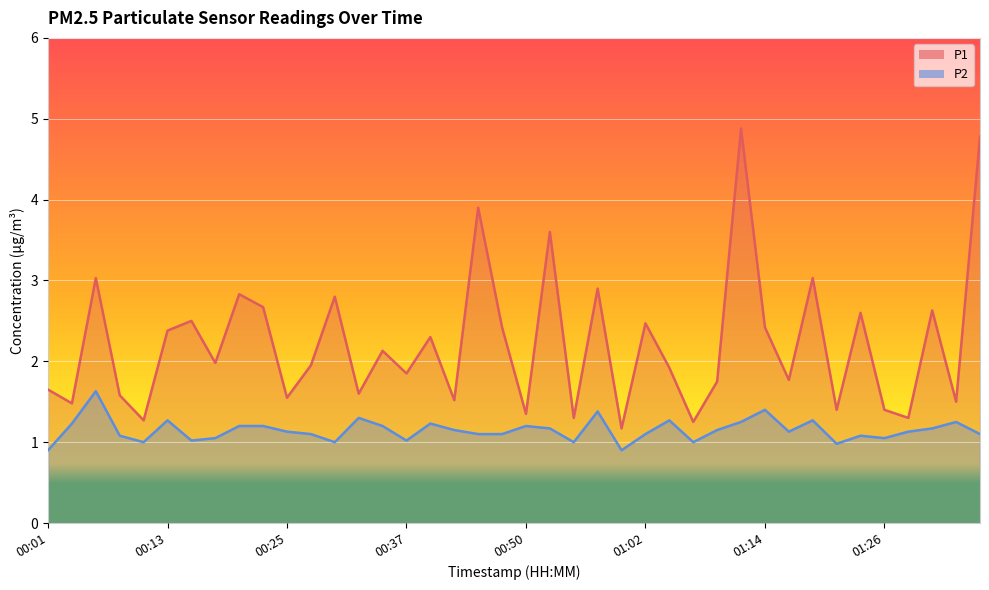

What is the difference between the maximum and minimum values in the P2 series?

0.7